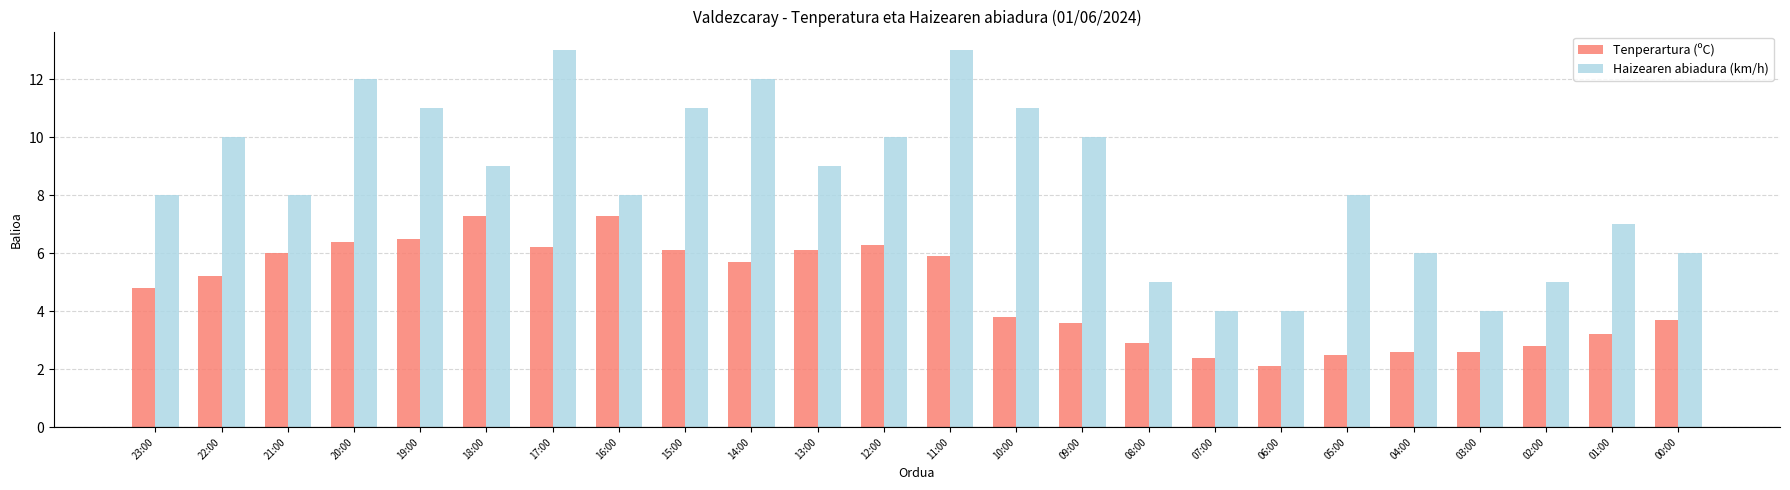

What is the difference between the maximum and second lowest values in the Haizearen abiadura (km/h) series?

9.0